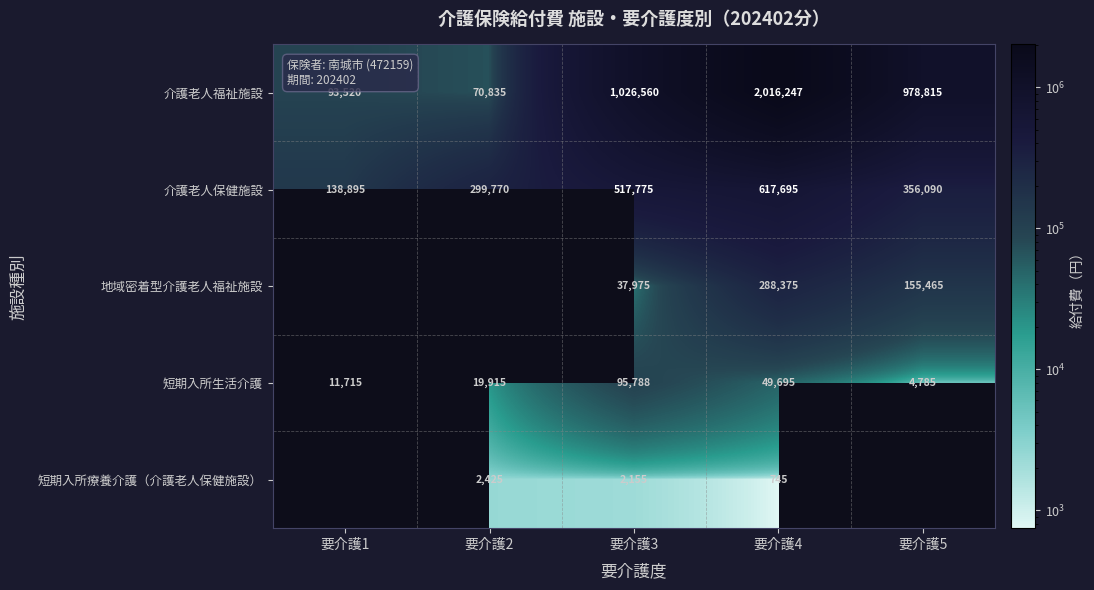

At 要介護4, list the series in order from largest to smallest.

介護老人福祉施設, 介護老人保健施設, 地域密着型介護老人福祉施設, 短期入所生活介護, 短期入所療養介護（介護老人保健施設）